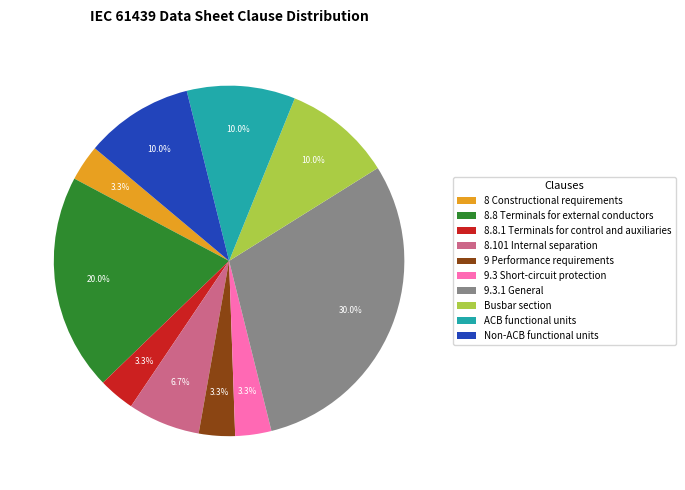

To the nearest percent, what is the combined percentage of Busbar section and 9.3 Short-circuit protection?

13%